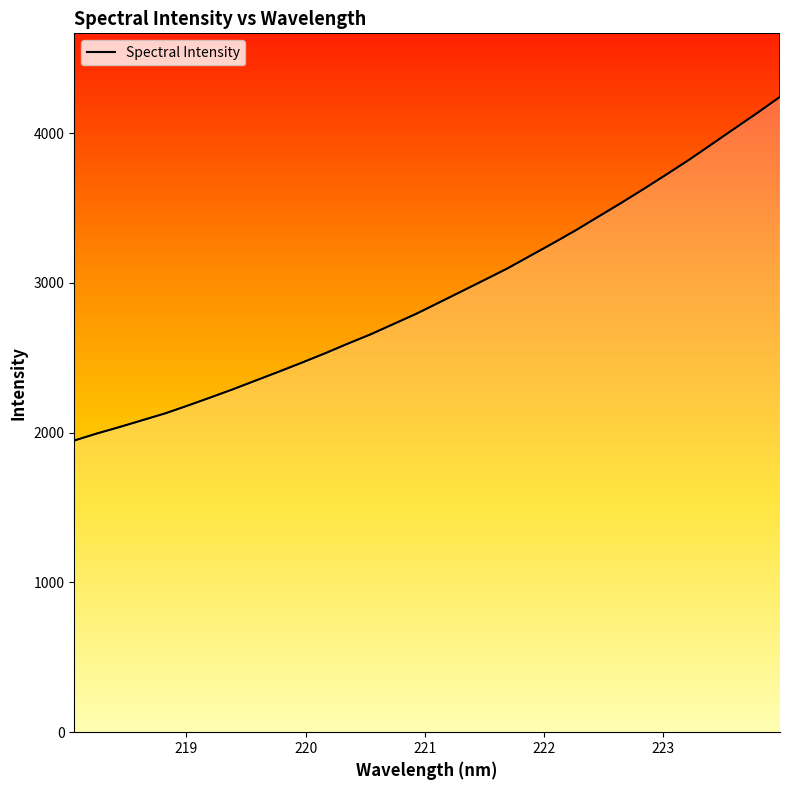

Does the chart have visible grid lines?

No